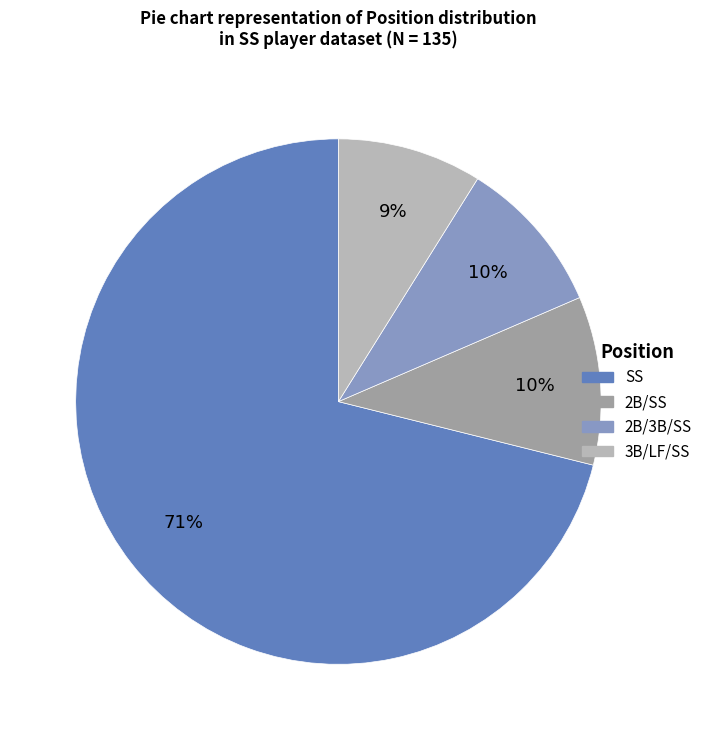

Which slice is the largest?

SS